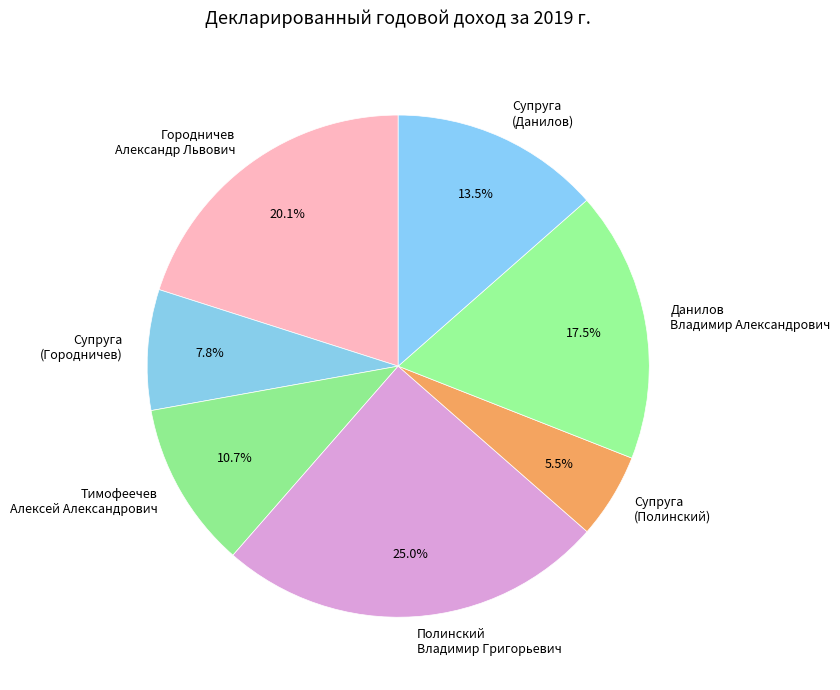

Which has a higher value, Супруга (Городничев) or Супруга (Данилов)?

Супруга (Данилов)